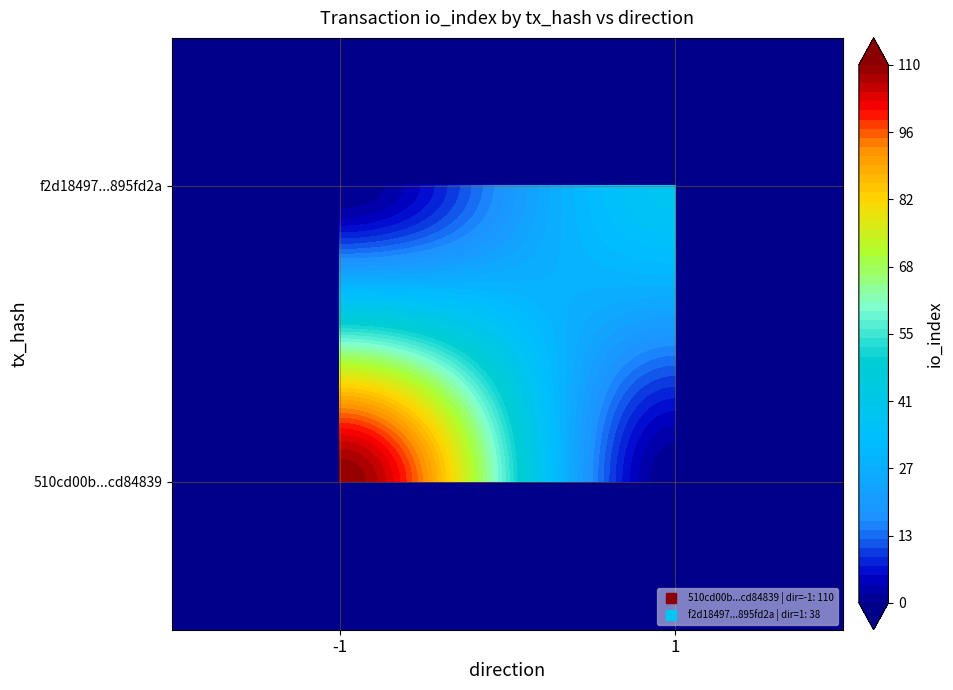

What is the greatest value displayed?

110